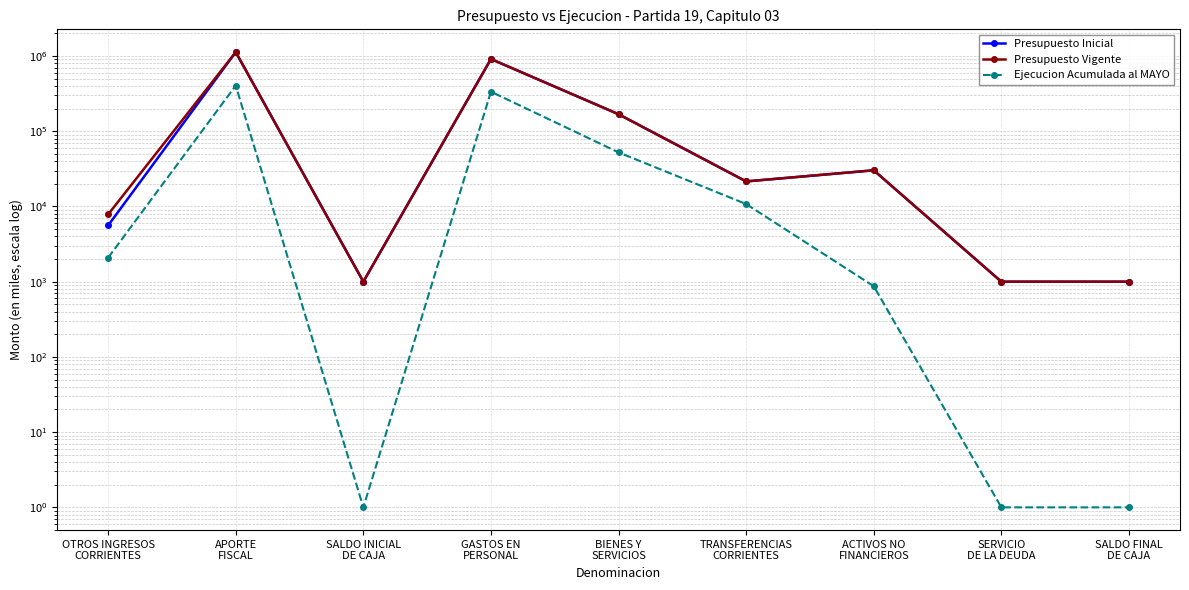

True or false: Presupuesto Vigente has more than 2 points higher than both neighbors.

True